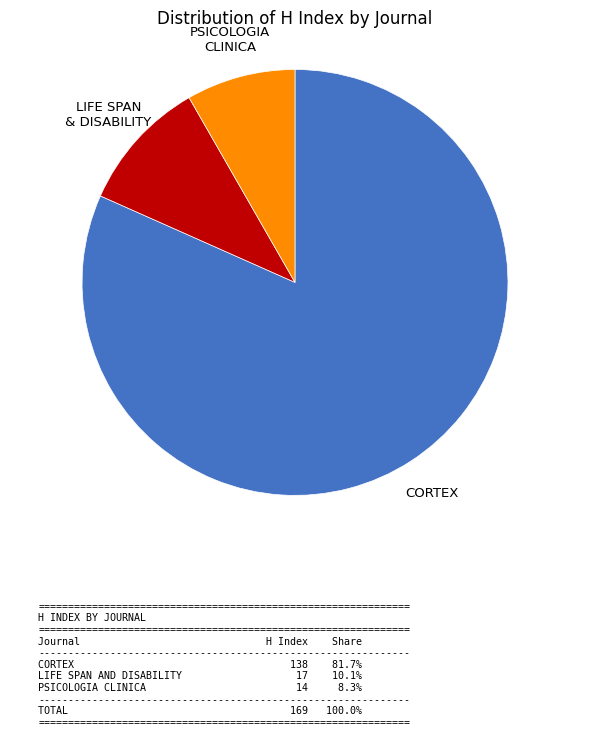

Is there a majority slice in this chart?

Yes